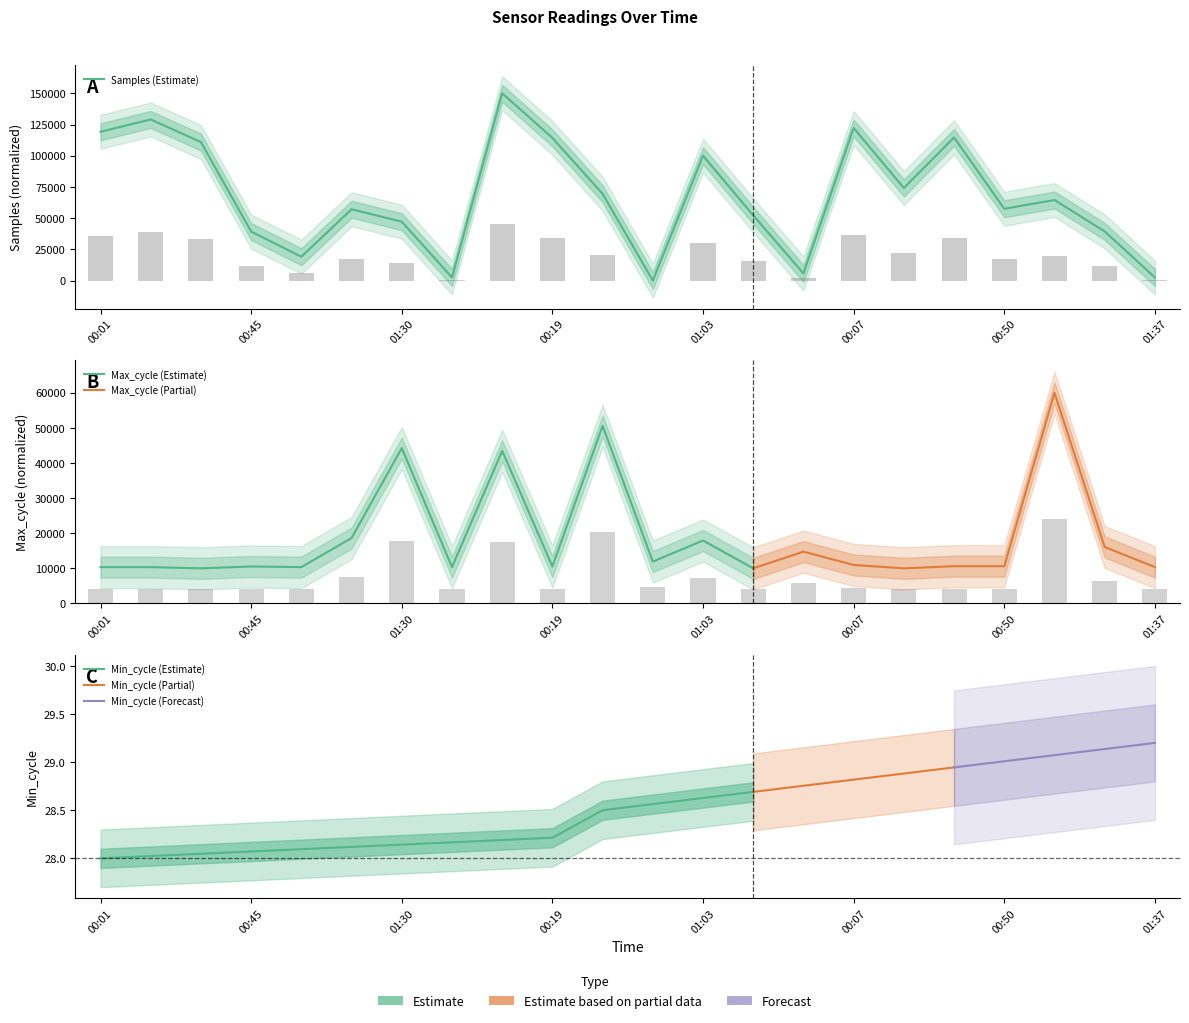

At which label does Samples first exceed 64557?

00:01